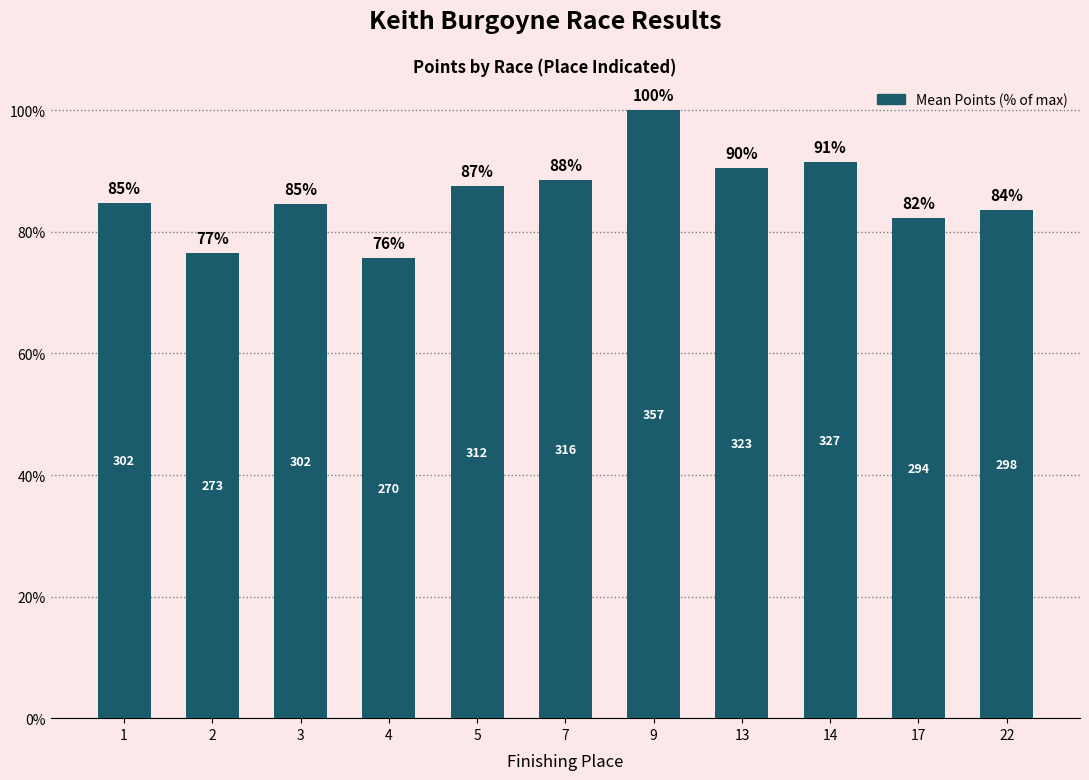

How many bars are there in total?

11